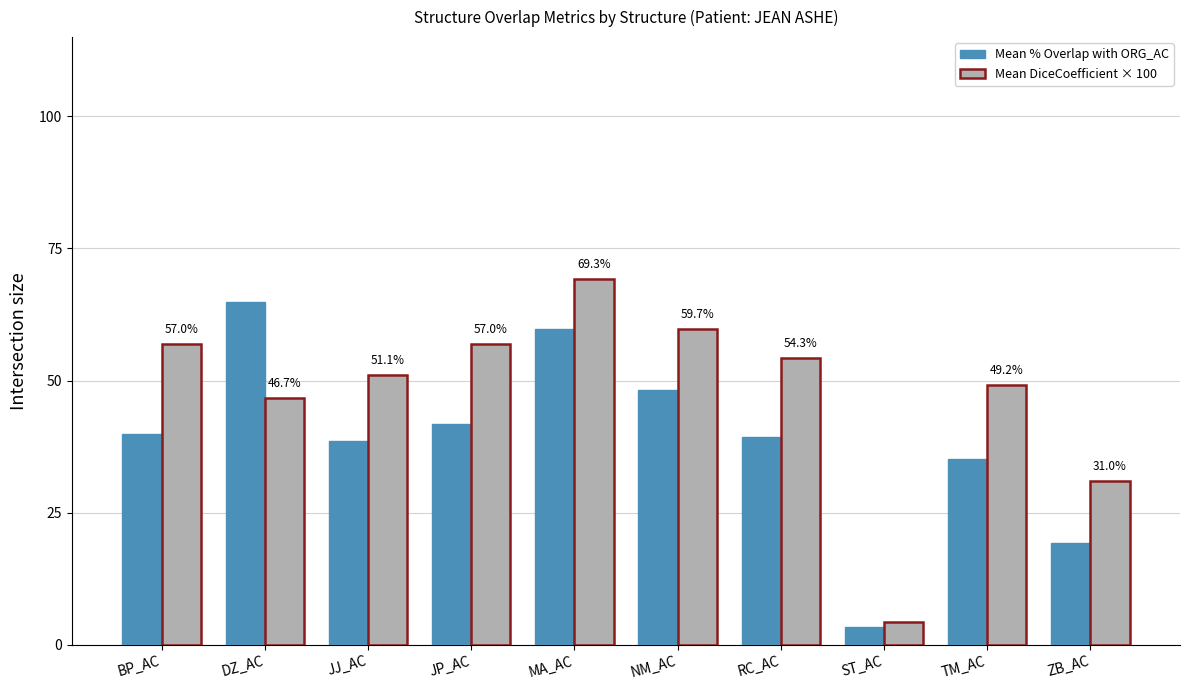

Where is Mean % Overlap with ORG_AC nearest to the value 34?

TM_AC